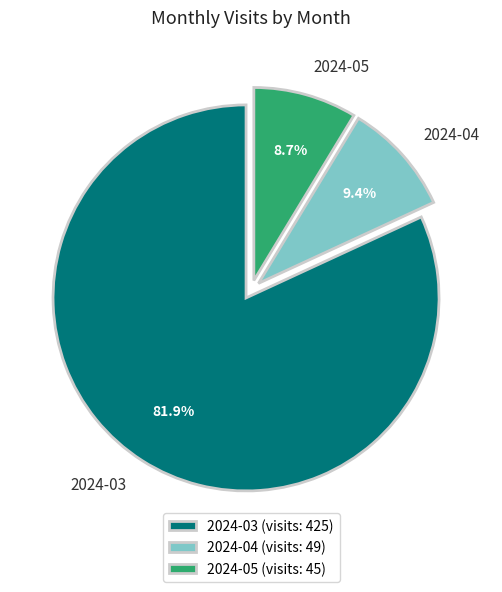

Do 2024-03 and 2024-04 together represent more than half of the pie?

Yes